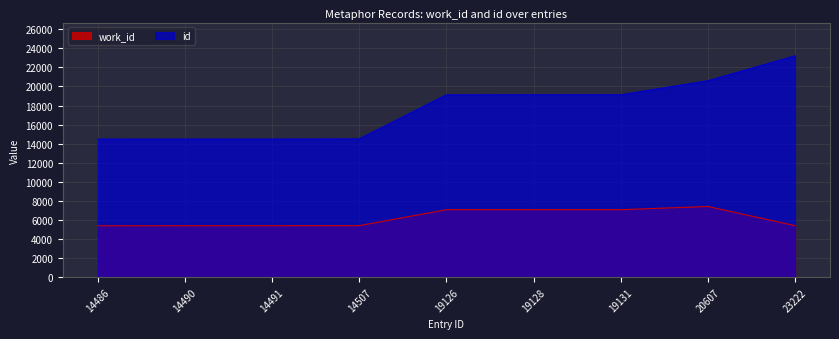

Which series has the largest range (max minus min)?

id